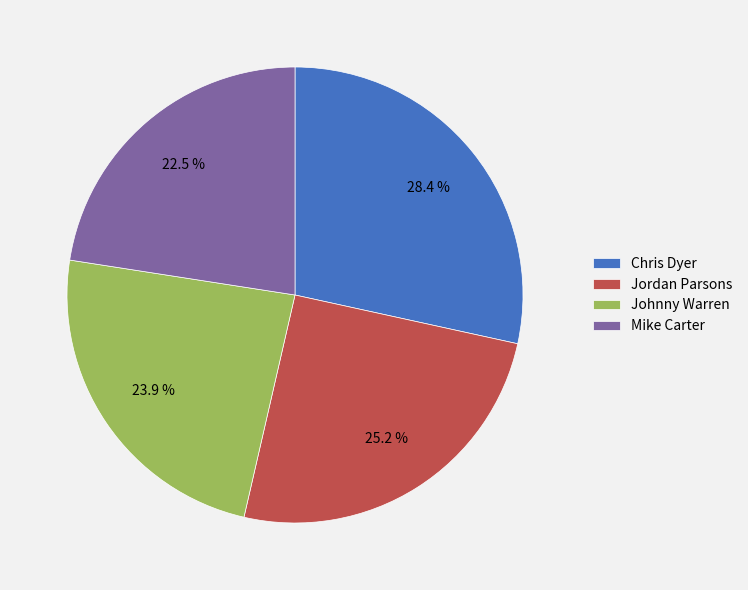

Which slice is the smallest?

Mike Carter